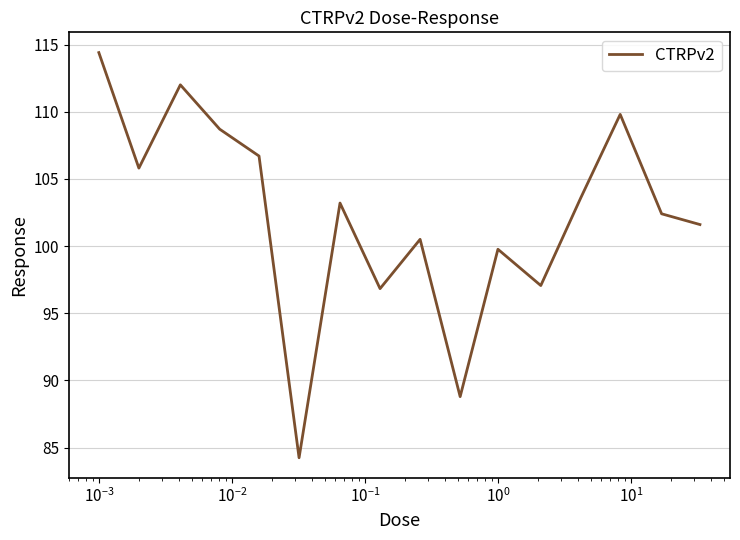

What is the greatest value displayed?

114.4